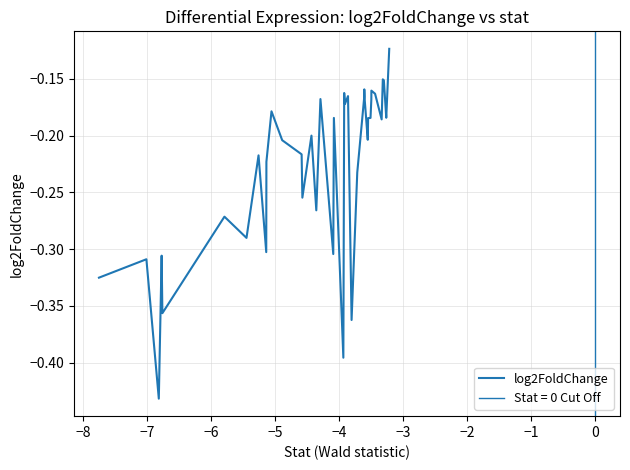

What is the label of the 32nd point from the right?

−1